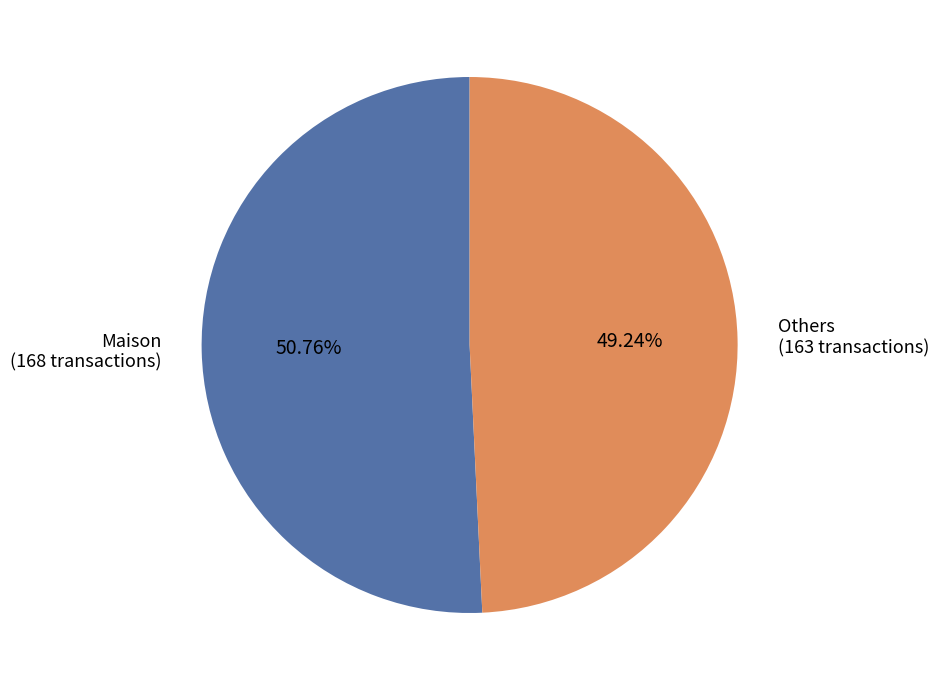

Does Others (163 transactions) represent more than half of the total?

No